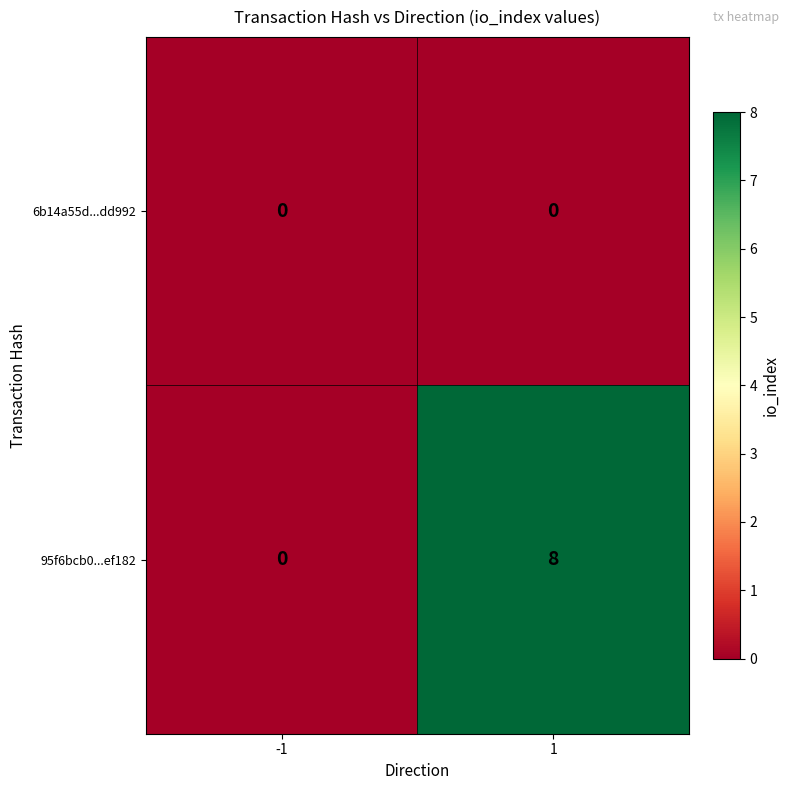

List the series in order of their peak value, highest first.

95f6bcb0...ef182, 6b14a55d...dd992